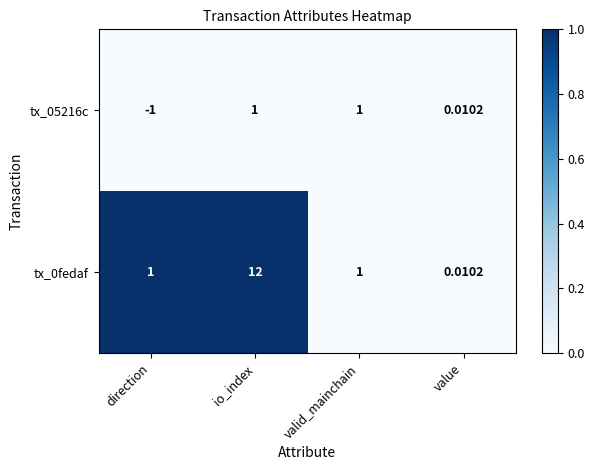

What is the total value across all series at io_index?

13.0